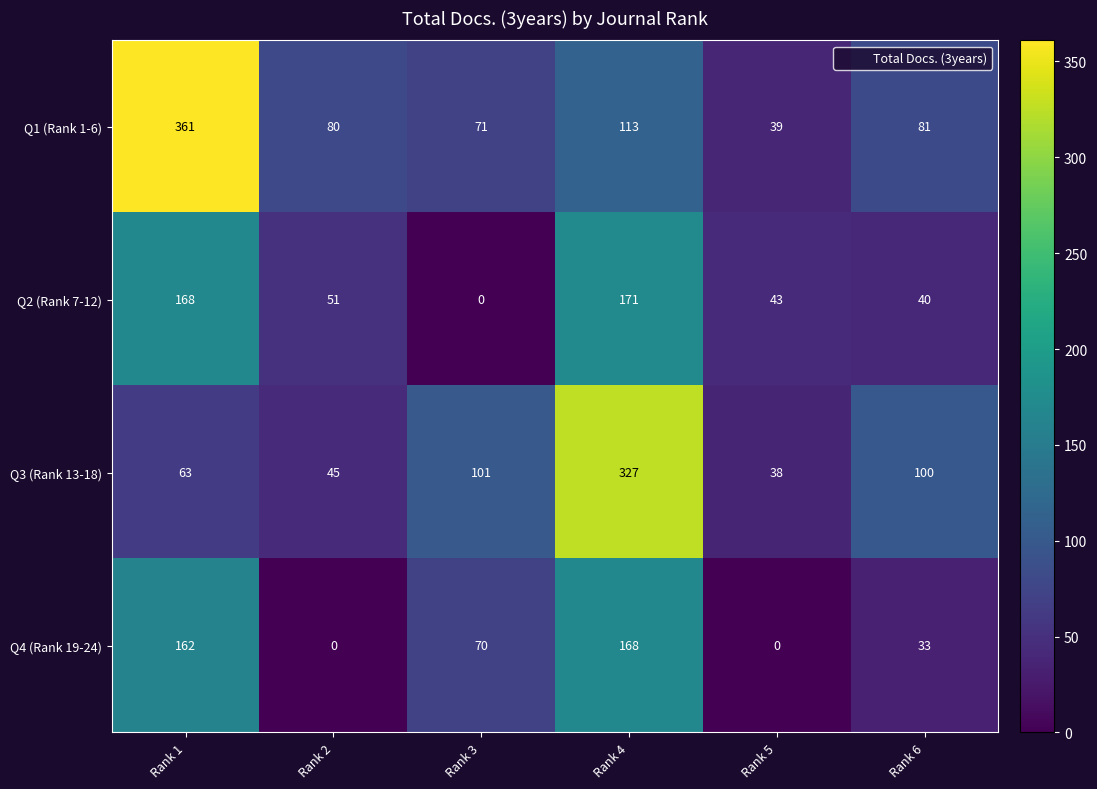

What is the difference between the maximum and minimum values in the Q2 (Rank 7-12) series?

171